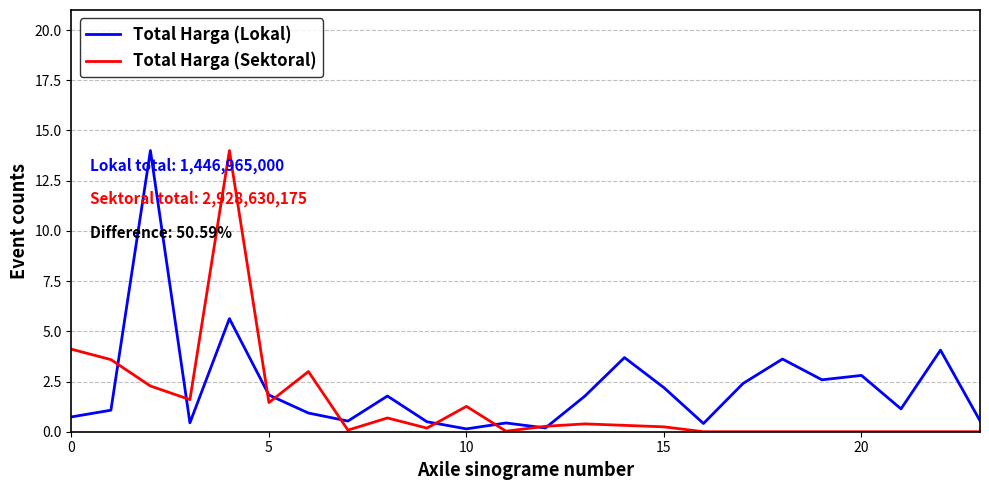

Which series has the largest total across all categories?

Total Harga (Lokal)